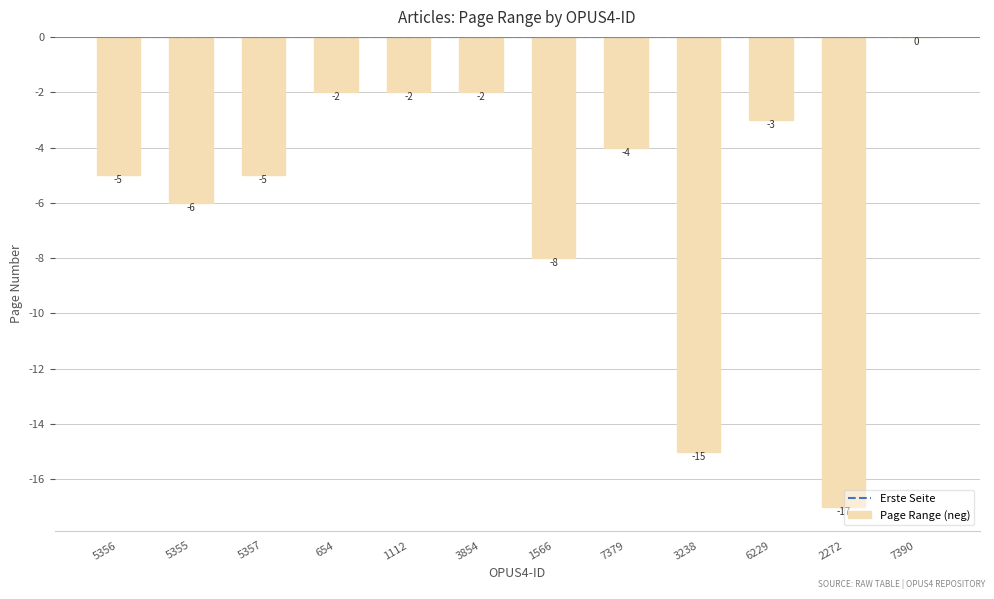

Reading left to right, transcribe all the data shown in this chart.

Erste Seite: 0	0	0	0	0	0	0	0	0	0	0	0
Page Range (neg): -5	-6	-5	-2	-2	-2	-8	-4	-15	-3	-17	0